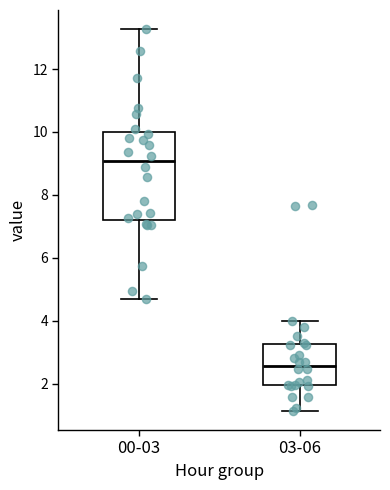

Reading left to right, read every box against the y-axis: the position of its median line, the range the box covers, and the ends of its whiskers. The values are not printed on the chart, so give them approximately, as read against the axis.

00-03: median 9.0, box 7.2 to 10.0, whiskers 4.6 to 13.2
03-06: median 2.6, box 2.0 to 3.2, whiskers 1.2 to 4.0